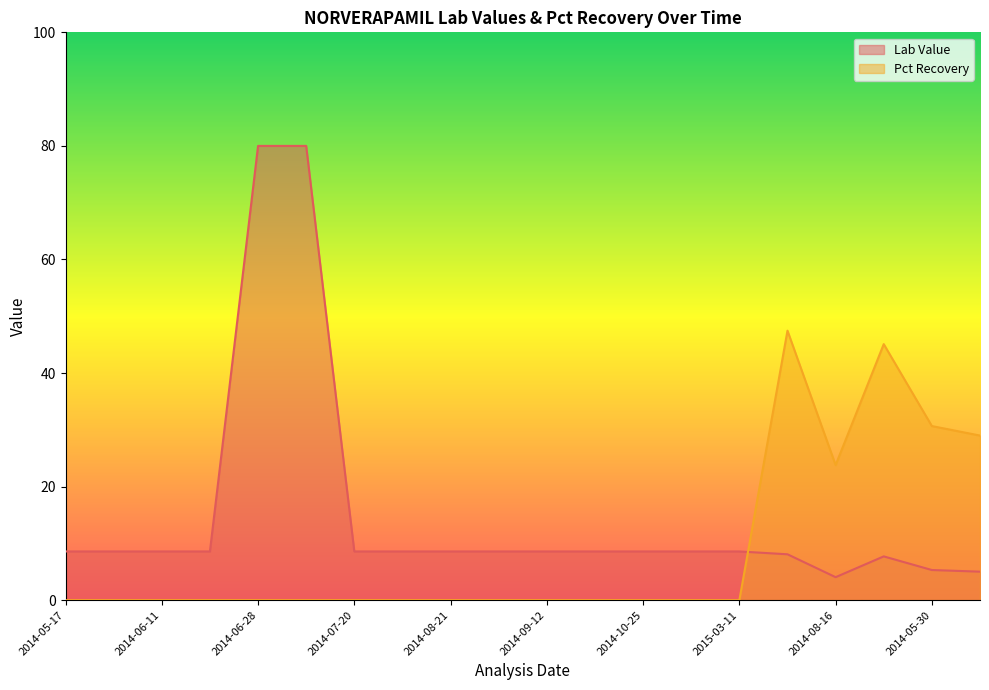

Rank the series at 2015-03-11 from highest to lowest value.

Lab Value, Pct Recovery